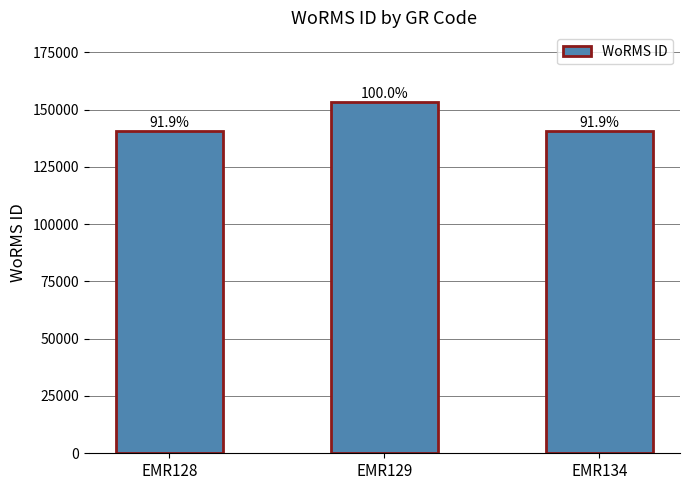

What is the change in value from EMR129 to EMR134?

-12462